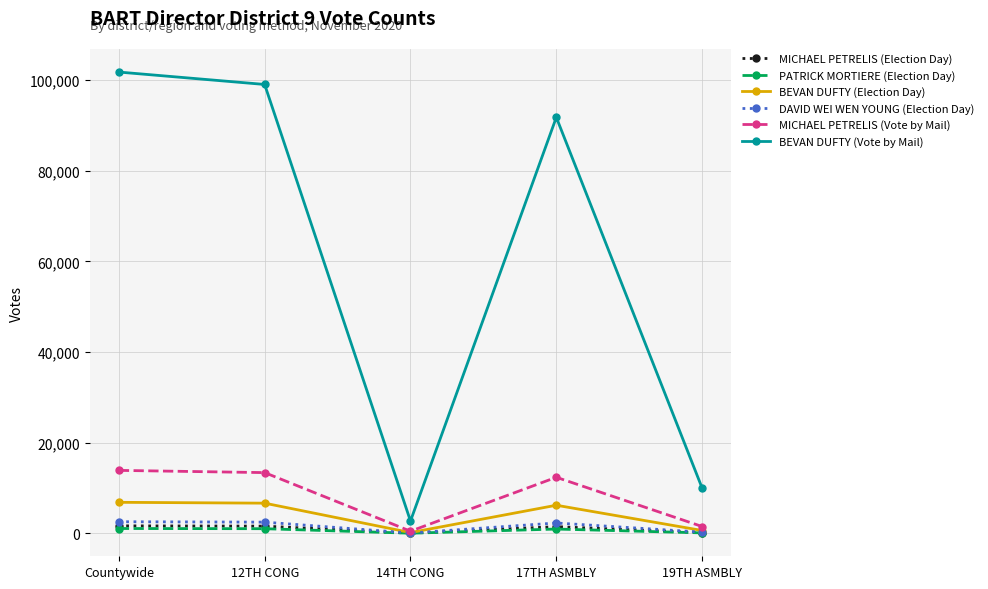

Count the number of data series in this chart.

6